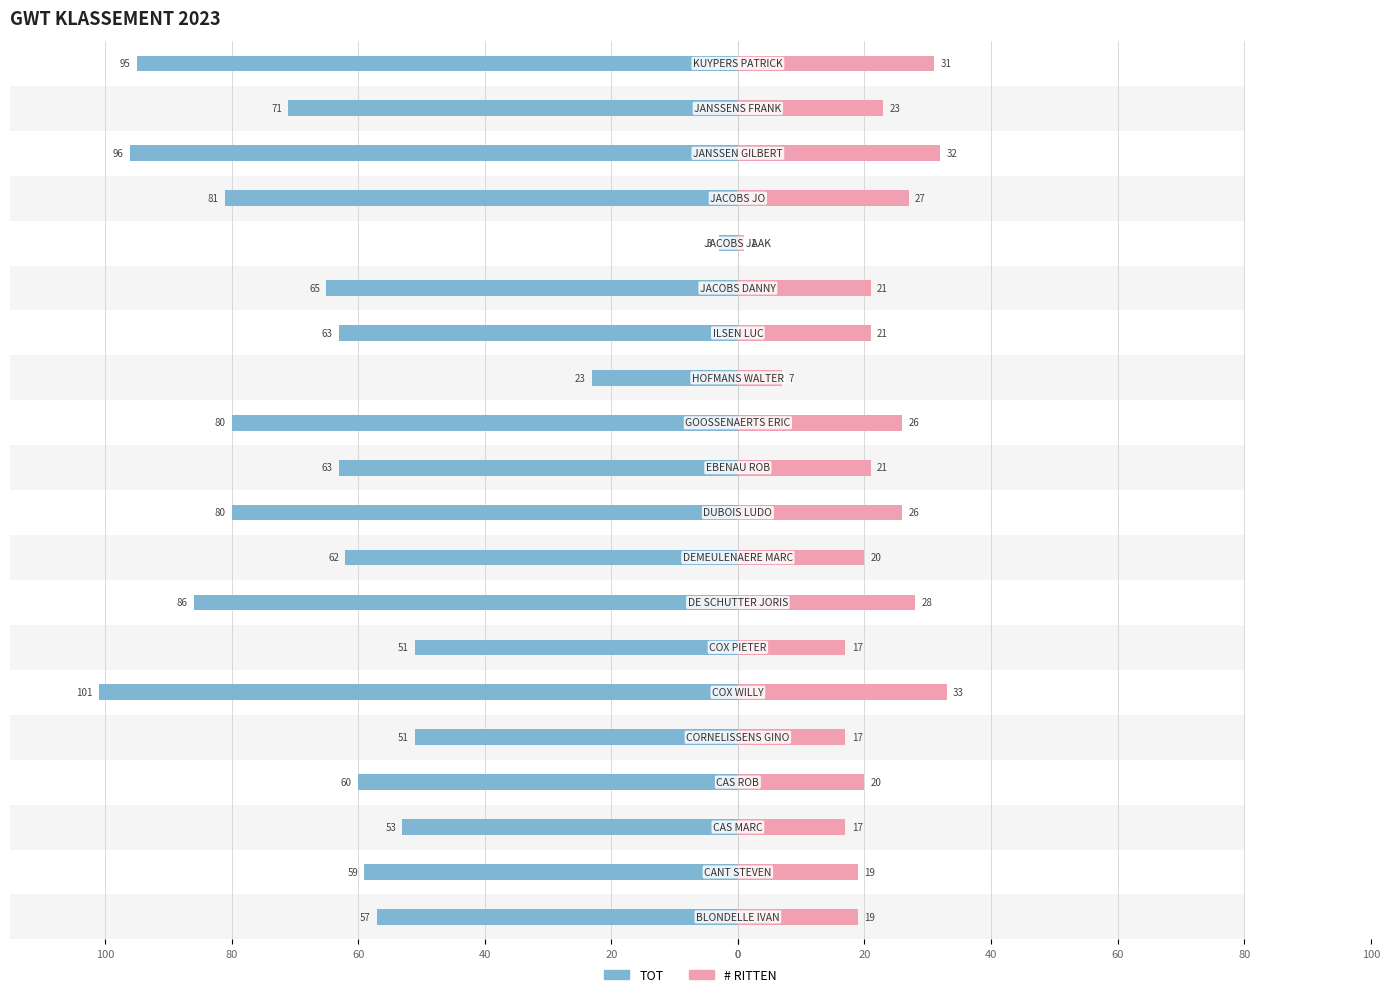

Between 60 and 12, which is larger?

60